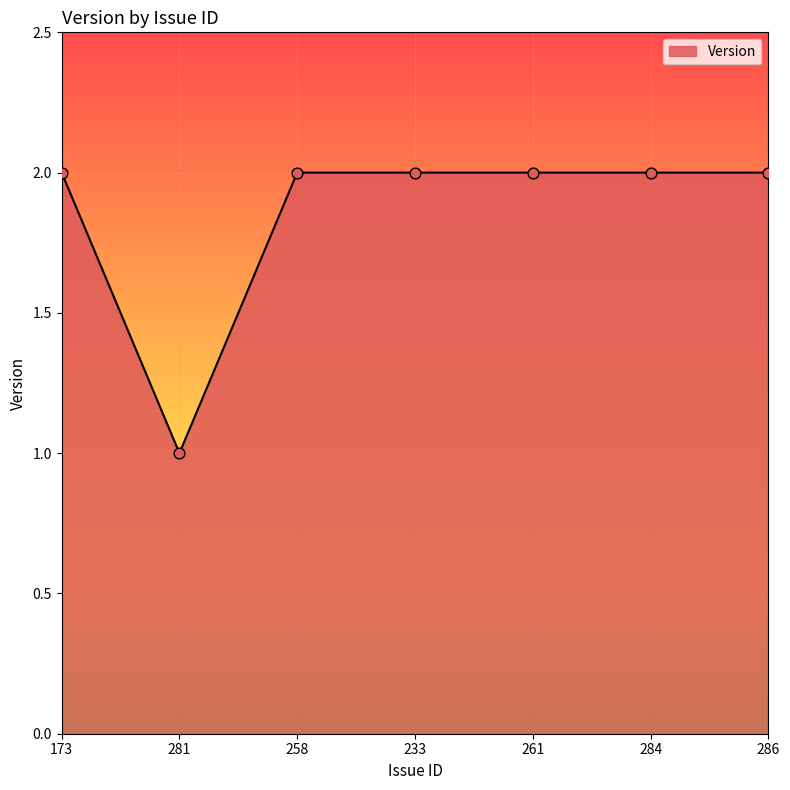

What is the ratio of the value at 233 to the value at 284?

1.0